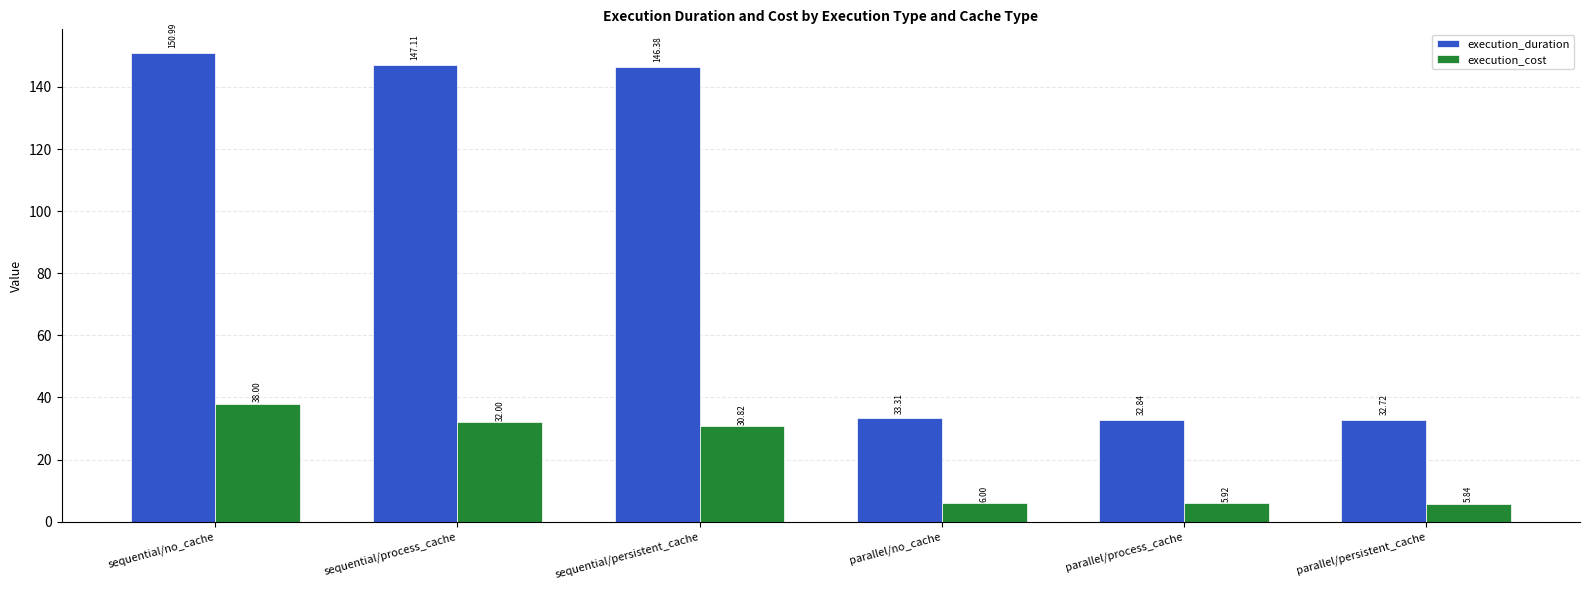

Which series changed the most between sequential/process_cache and sequential/persistent_cache?

execution_cost